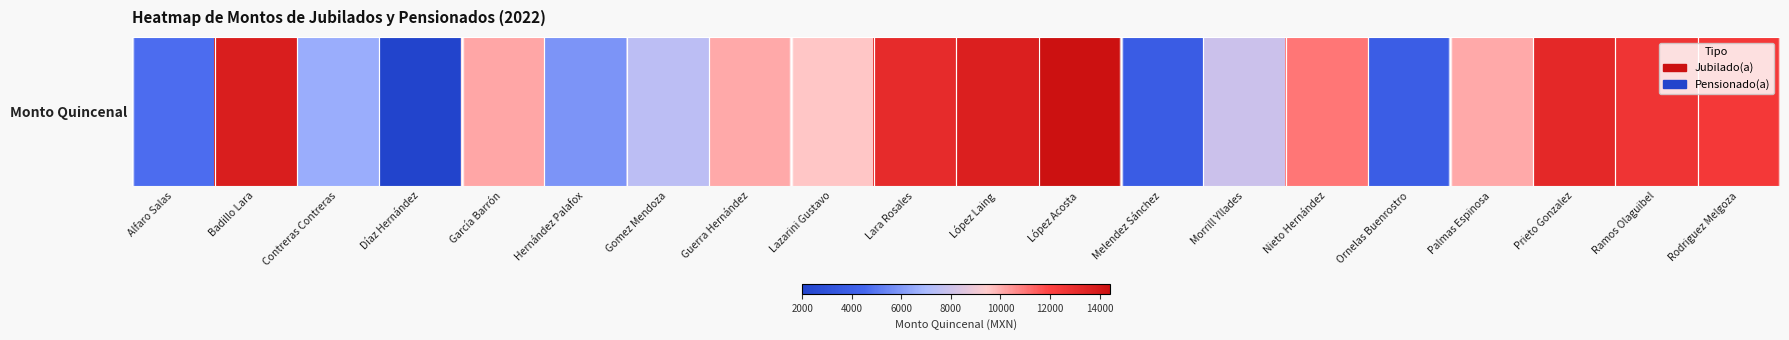

Which category has the highest value across all series?

López Acosta